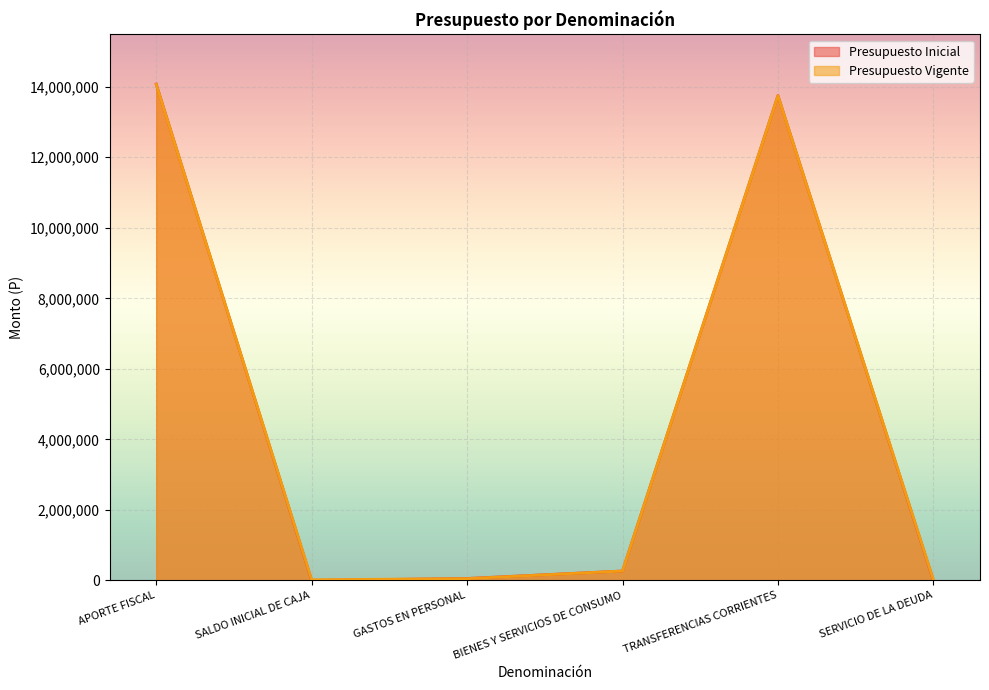

Does the chart display data point markers on the line(s)?

No